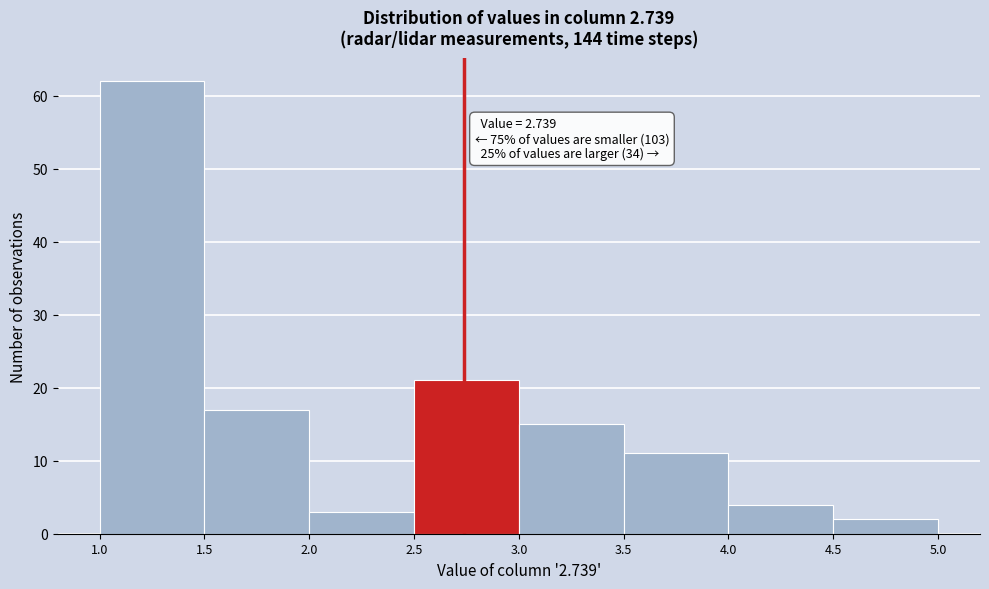

Over which range of the x-axis is the bar tallest?

1.0 to 1.5